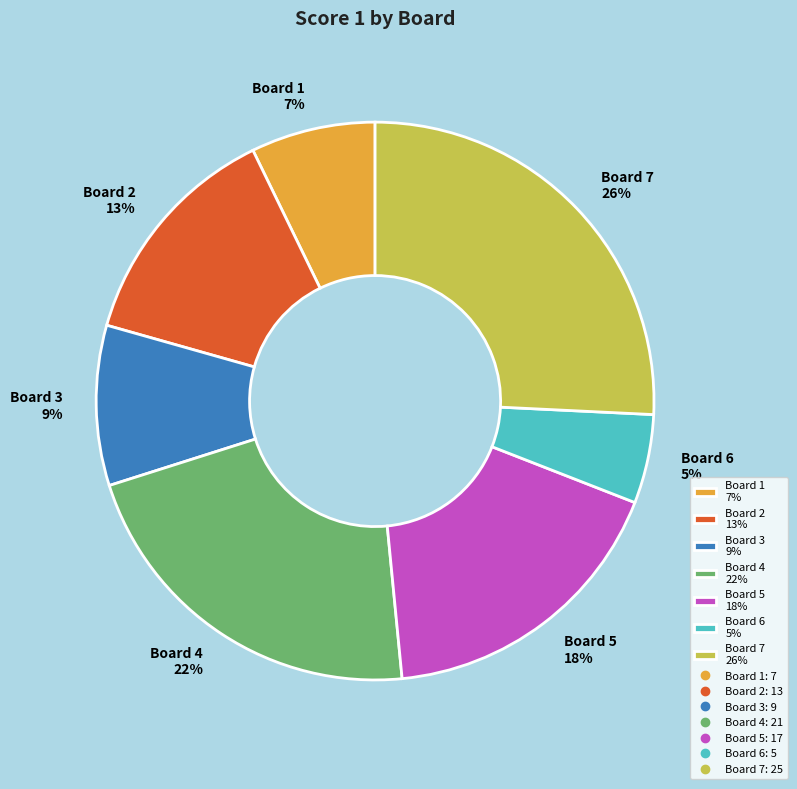

Is it true that Board 3 is 9% of the pie?

True